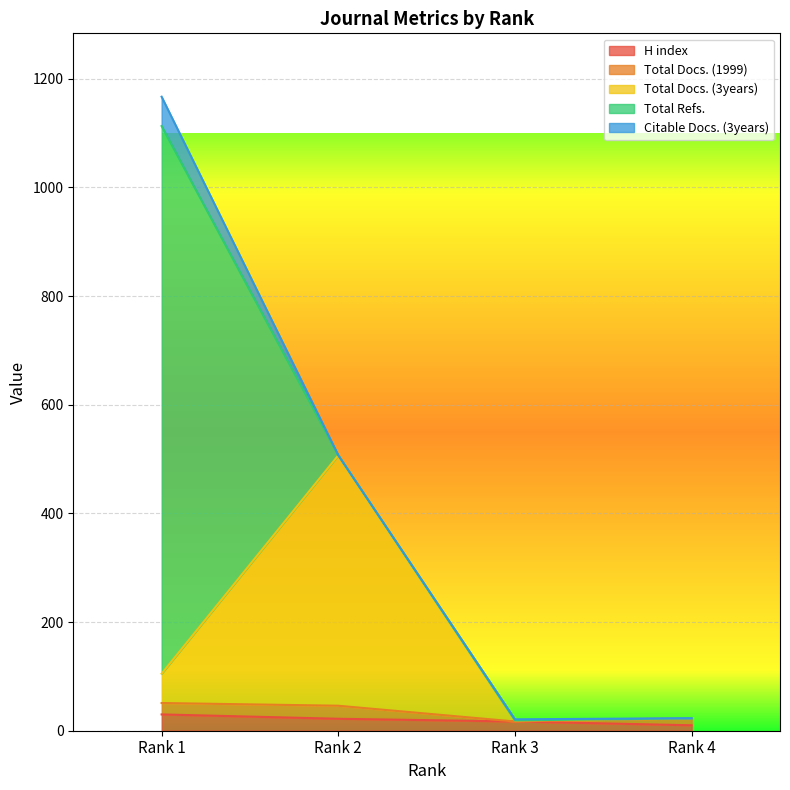

True or false: Total Refs. has more than 0 interior local peaks.

False